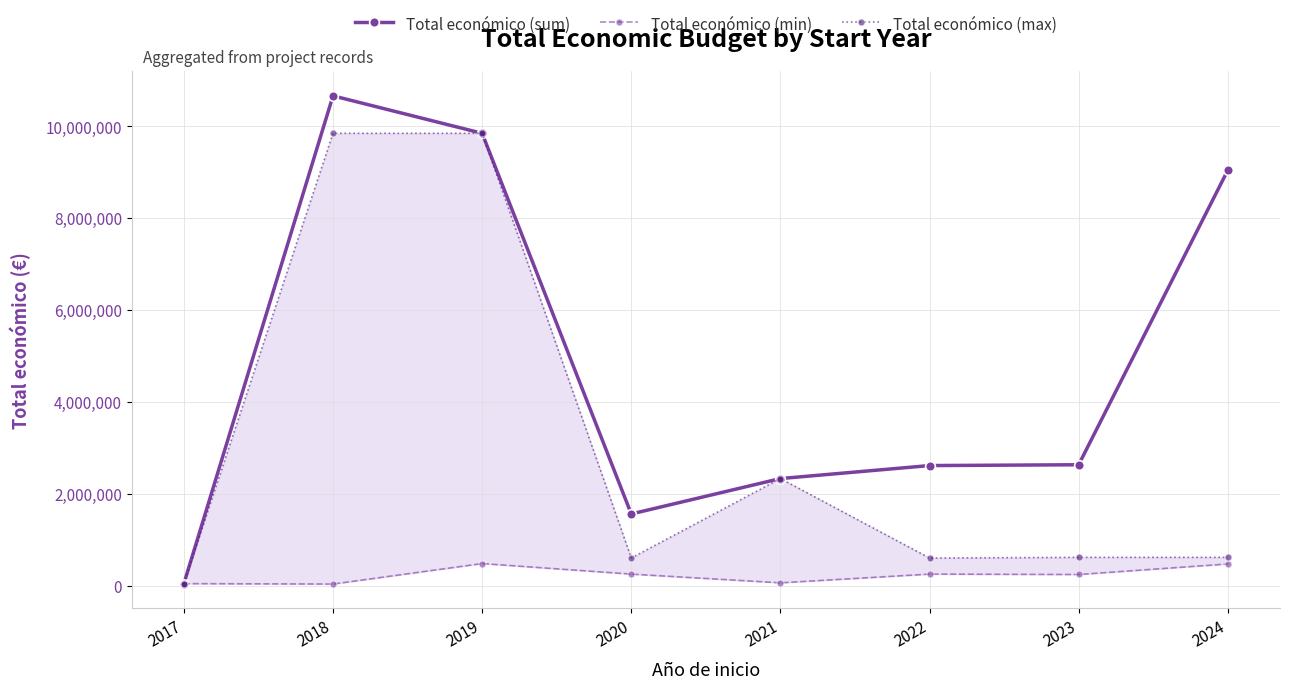

What is the average value of the Total económico (sum) series?

4841390